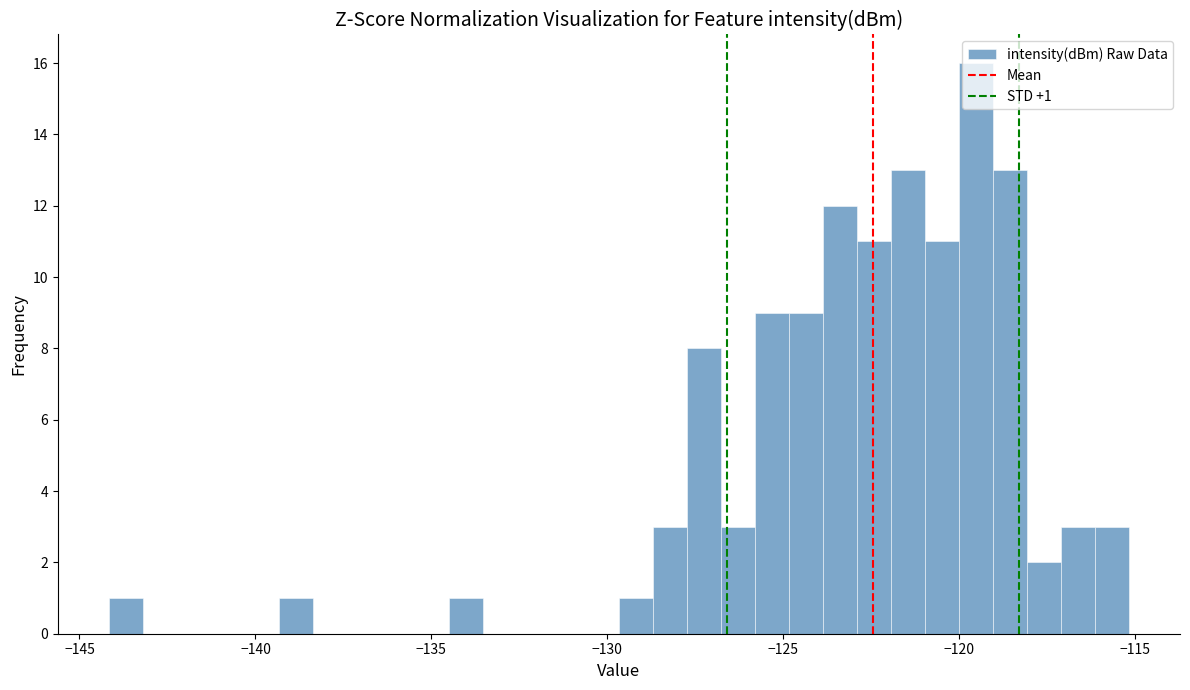

Around what value on the x-axis is the tallest bar? Give the approximate position of its centre, as read against the axis.

-119.5